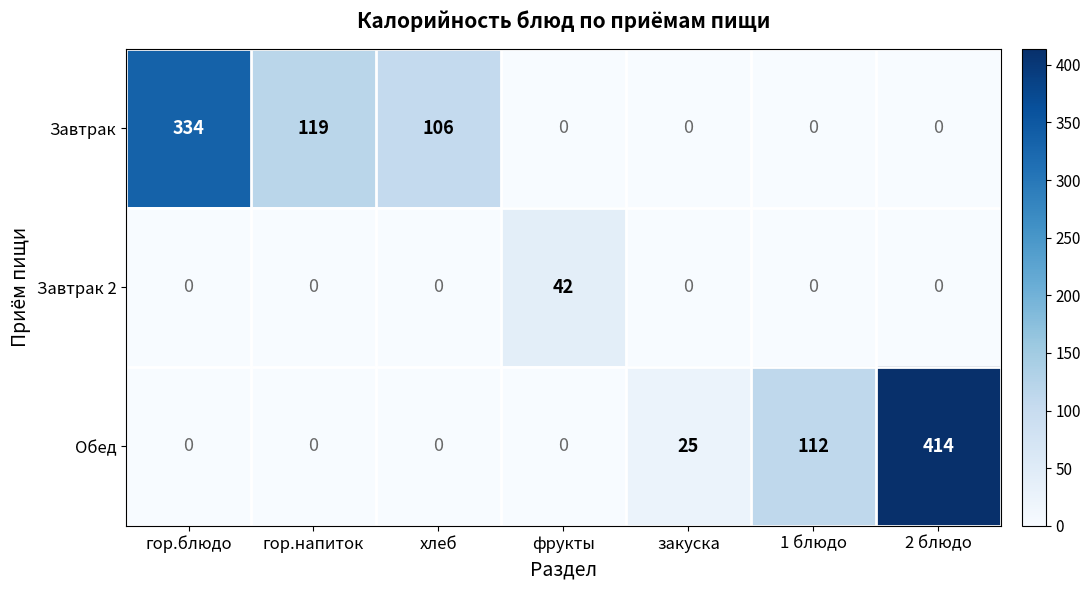

How many categories are shown in the chart?

7